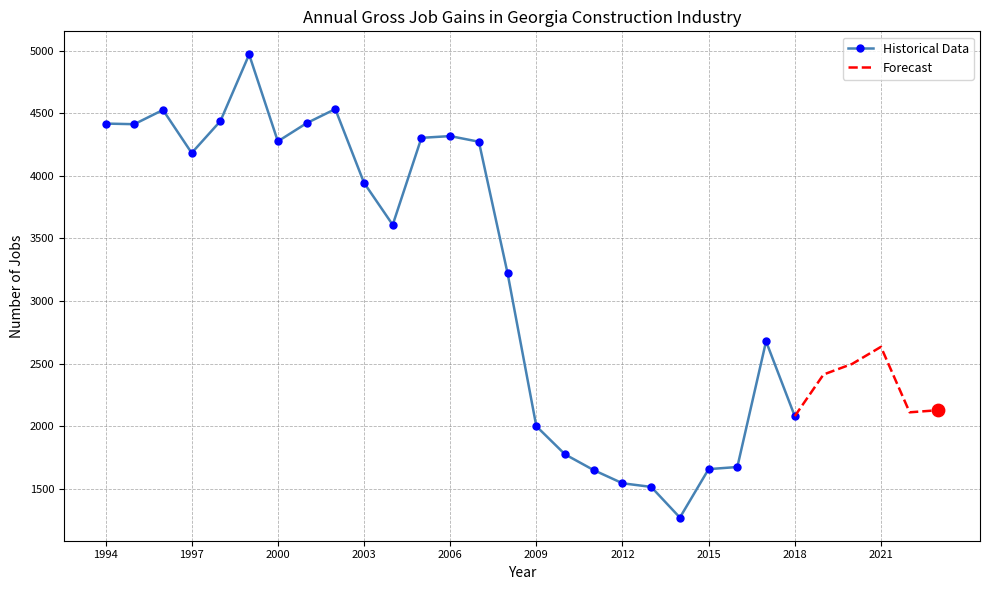

Is the value of Total Gross Job Gains at 2022 greater than the value of Opening Establishments at 2005?

No